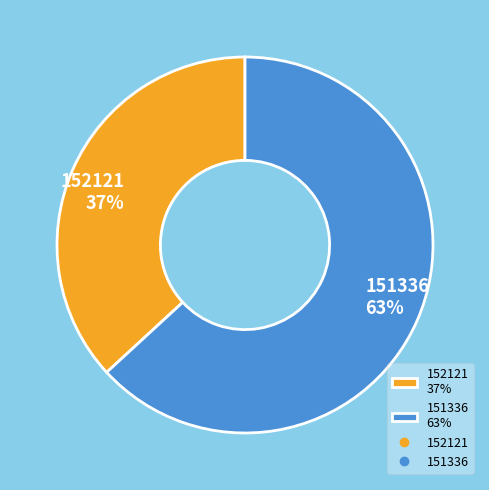

Does 152121 account for over 50% of the chart?

No